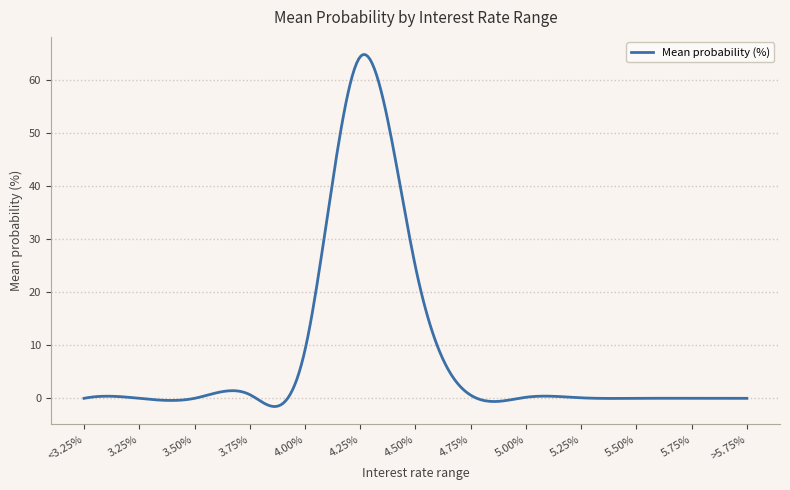

What is the maximum value shown in the chart?

64.8